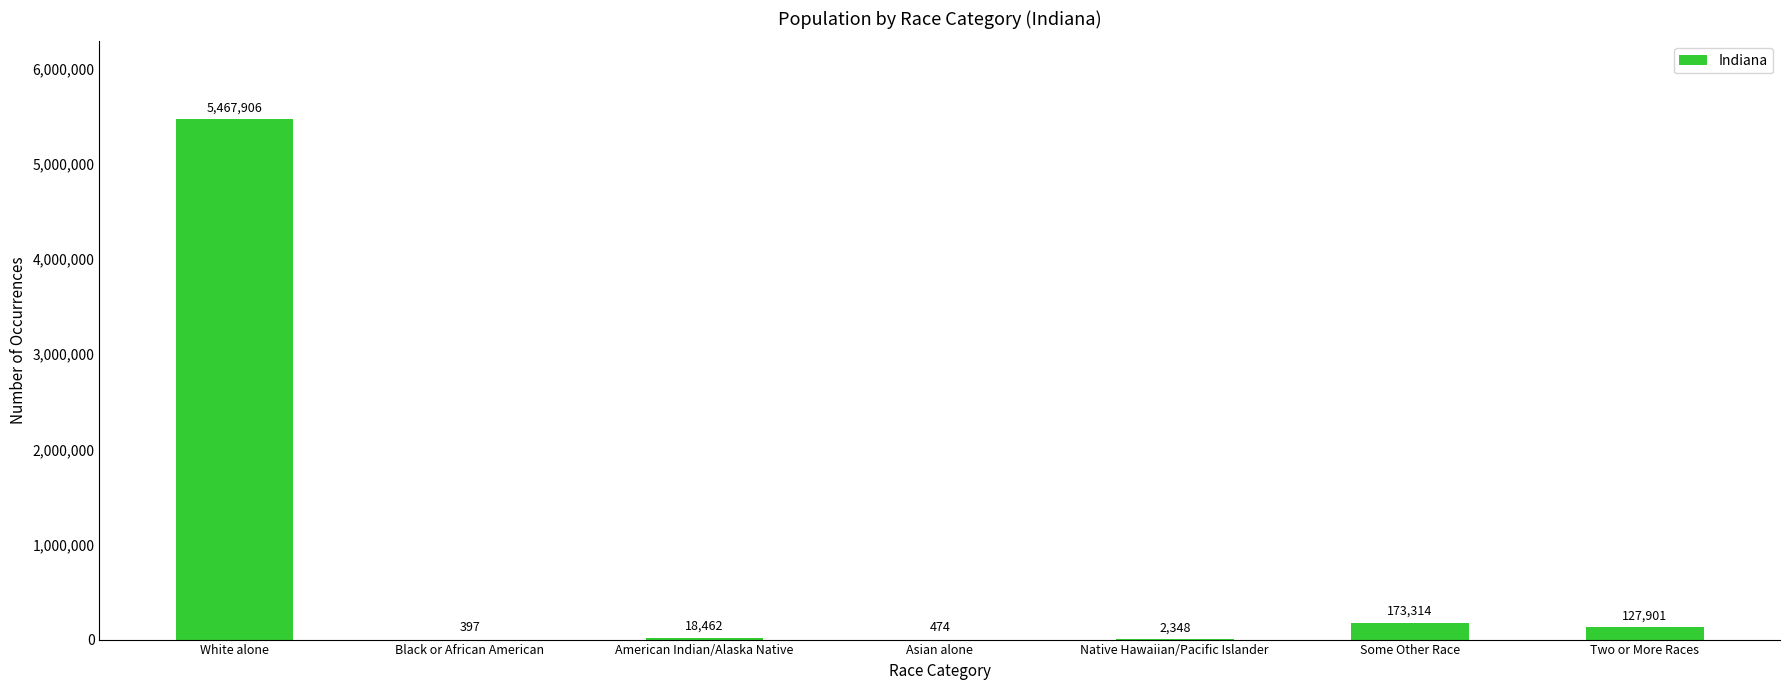

At which category does the chart reach its peak across all series?

White alone